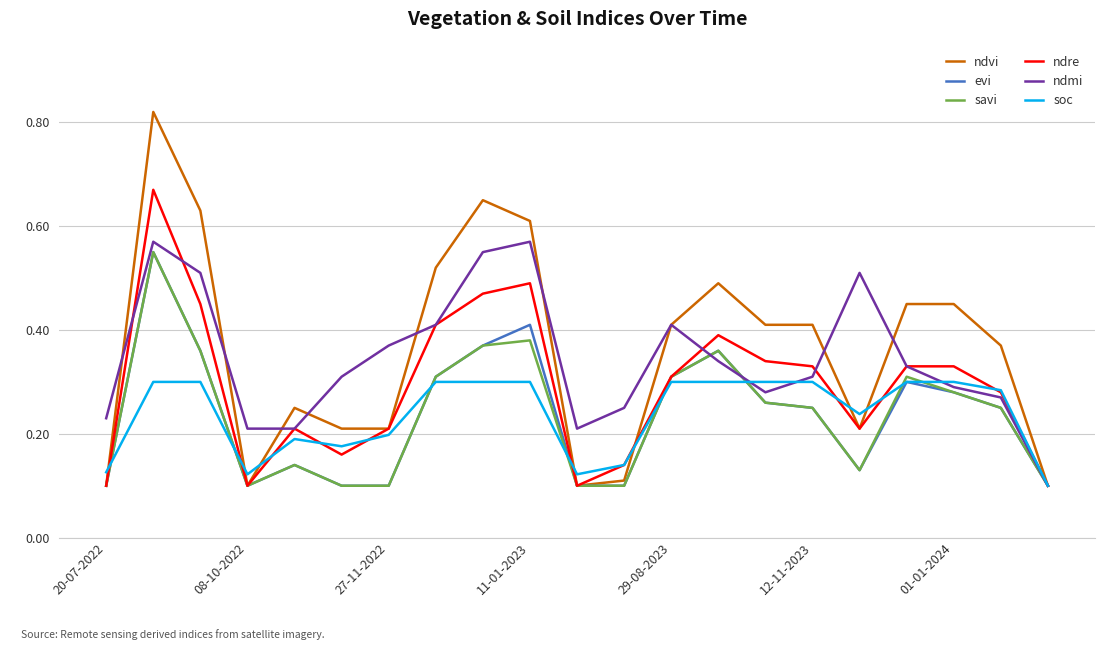

Reading left to right, list all the values displayed in this chart.

ndvi: 0.1	0.8	0.6	0.1	0.2	0.2	0.2	0.5	0.7	0.6	0.1	0.1	0.4	0.5	0.4	0.4	0.2	0.5	0.5	0.4	0.1
evi: 0.1	0.6	0.4	0.1	0.1	0.1	0.1	0.3	0.4	0.4	0.1	0.1	0.3	0.4	0.3	0.2	0.1	0.3	0.3	0.2	0.1
savi: 0.1	0.6	0.4	0.1	0.1	0.1	0.1	0.3	0.4	0.4	0.1	0.1	0.3	0.4	0.3	0.2	0.1	0.3	0.3	0.2	0.1
ndre: 0.1	0.7	0.5	0.1	0.2	0.2	0.2	0.4	0.5	0.5	0.1	0.1	0.3	0.4	0.3	0.3	0.2	0.3	0.3	0.3	0.1
ndmi: 0.2	0.6	0.5	0.2	0.2	0.3	0.4	0.4	0.6	0.6	0.2	0.2	0.4	0.3	0.3	0.3	0.5	0.3	0.3	0.3	0.1
soc: 0.1	0.3	0.3	0.1	0.2	0.2	0.2	0.3	0.3	0.3	0.1	0.1	0.3	0.3	0.3	0.3	0.2	0.3	0.3	0.3	0.1